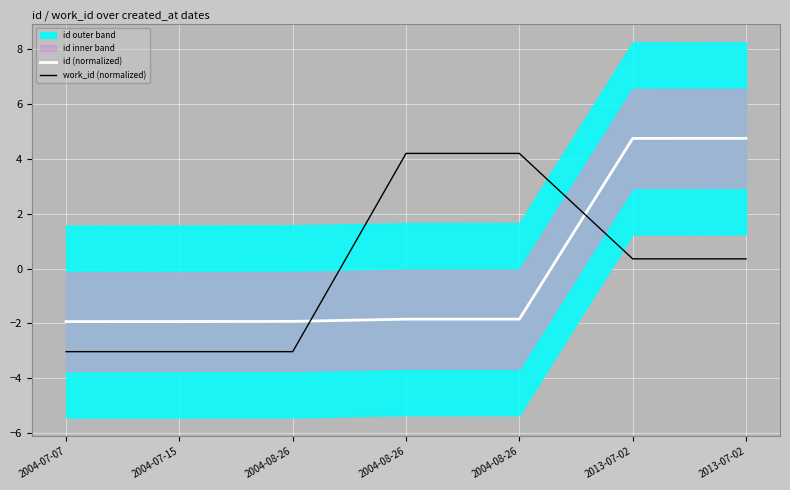

Reading right to left, transcribe all the data shown in this chart.

id (normalized): 2013-07-02=4.7	2013-07-02=4.7	2004-08-26=-1.8	2004-08-26=-1.8	2004-08-26=-1.9	2004-07-15=-1.9	2004-07-07=-1.9
work_id (normalized): 2013-07-02=0.4	2013-07-02=0.4	2004-08-26=4.2	2004-08-26=4.2	2004-08-26=-3.0	2004-07-15=-3.0	2004-07-07=-3.0